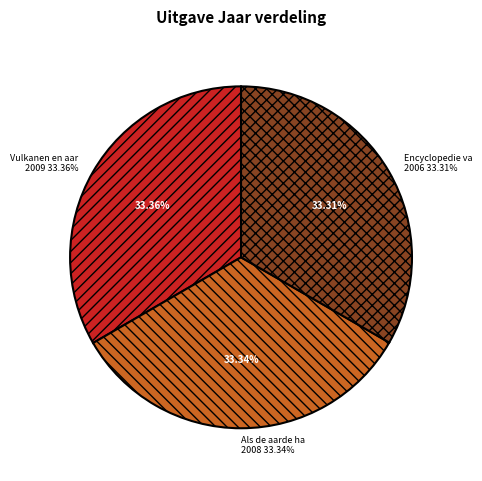

Does Encyclopedie van de aarde represent more than half of the total?

No